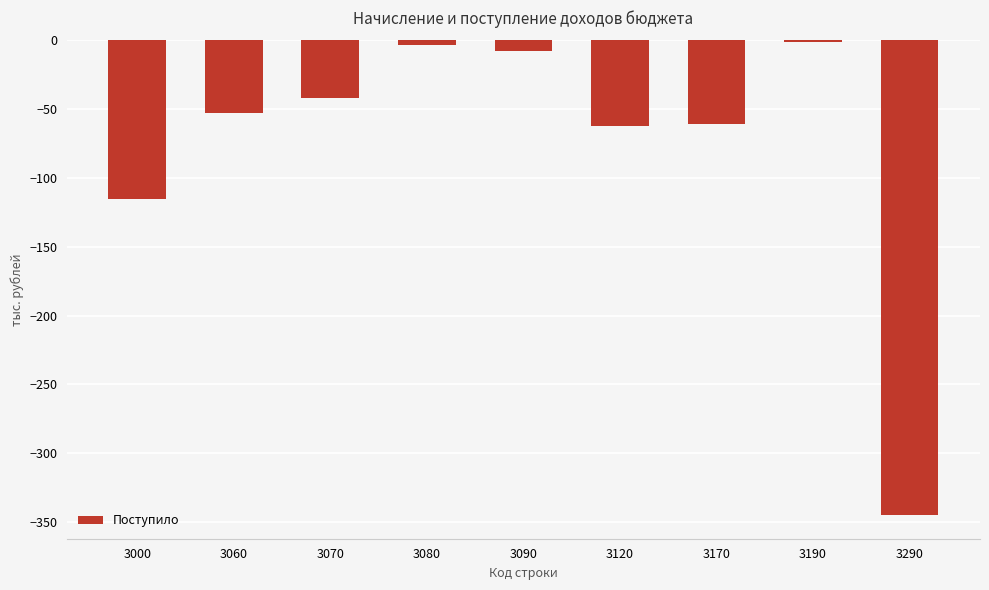

What value does the data have at 3000?

-115